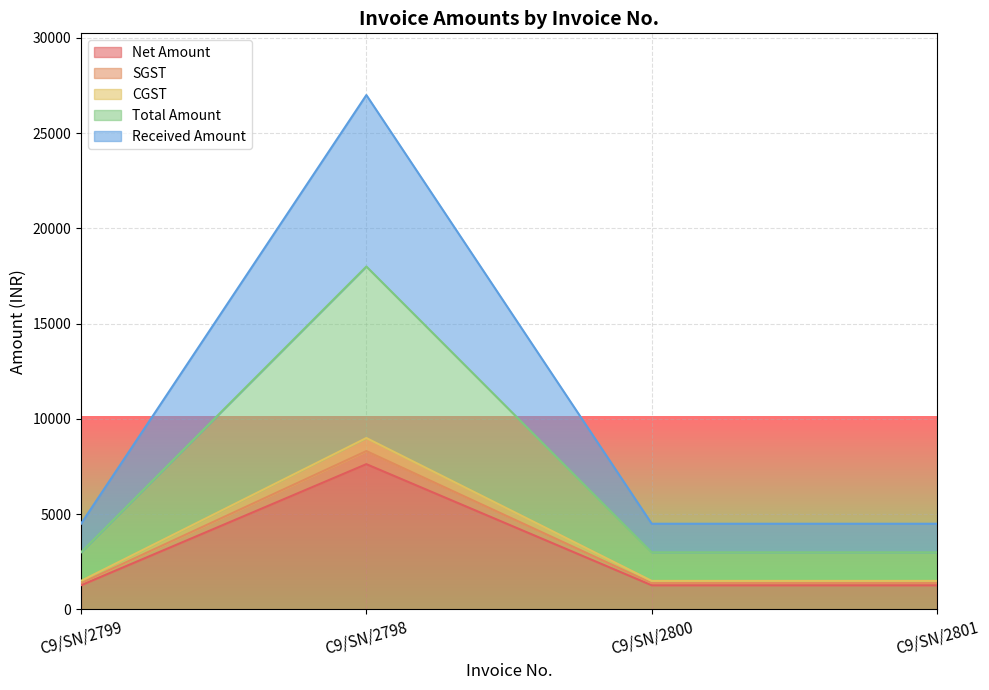

At which label is Net Amount closest to 4449?

C9/SN/2799